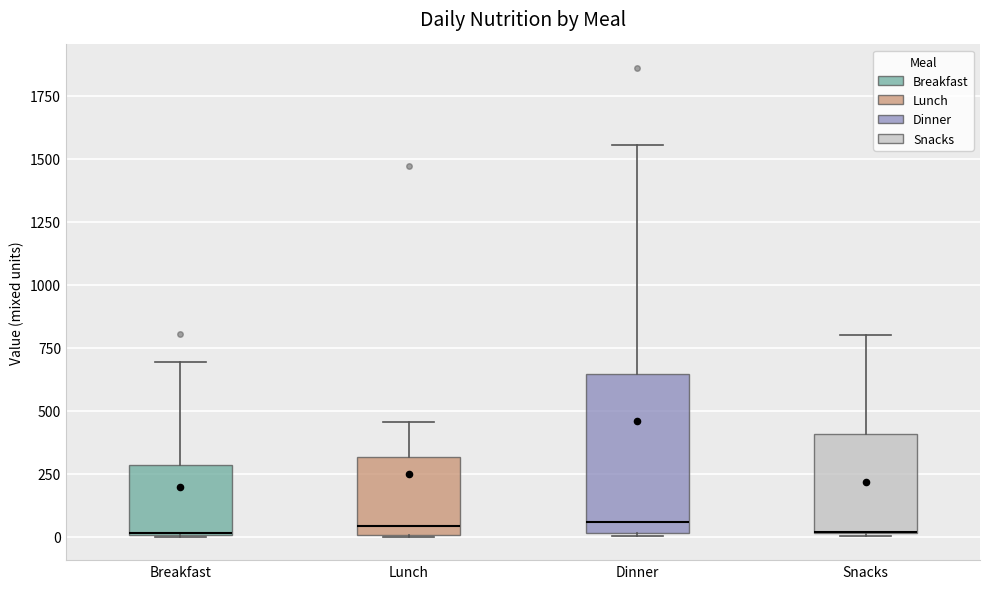

Comparing the boxes themselves (not the whiskers), which one is the tallest?

Dinner